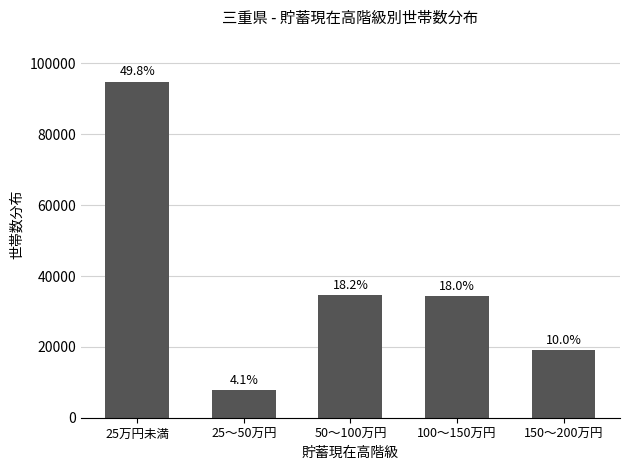

How many bars are there in total?

5